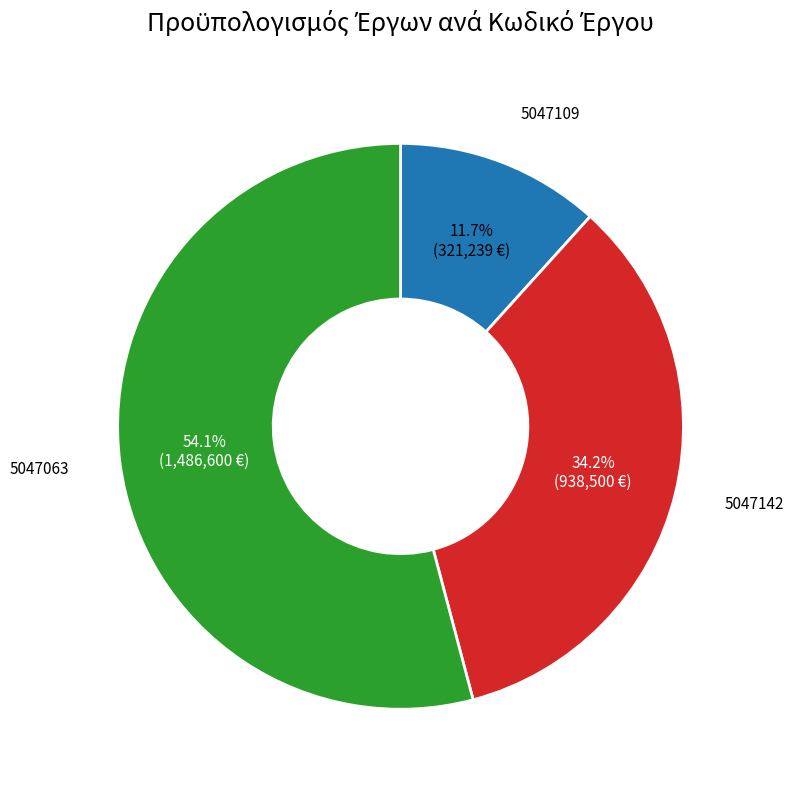

How many segments does this pie chart have?

3